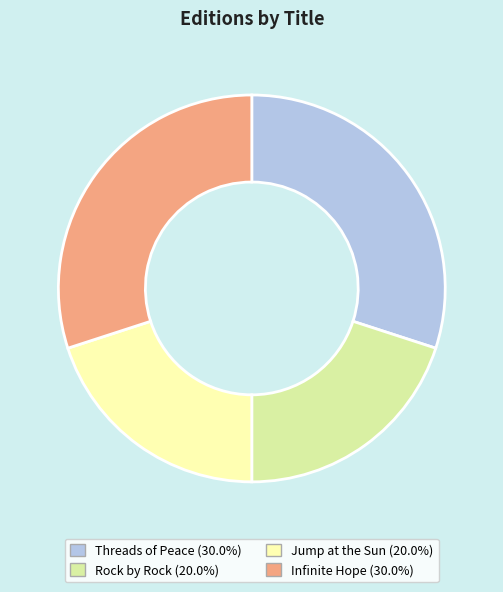

What is the ratio of the value at Jump at the Sun to the value at Rock by Rock?

1.0